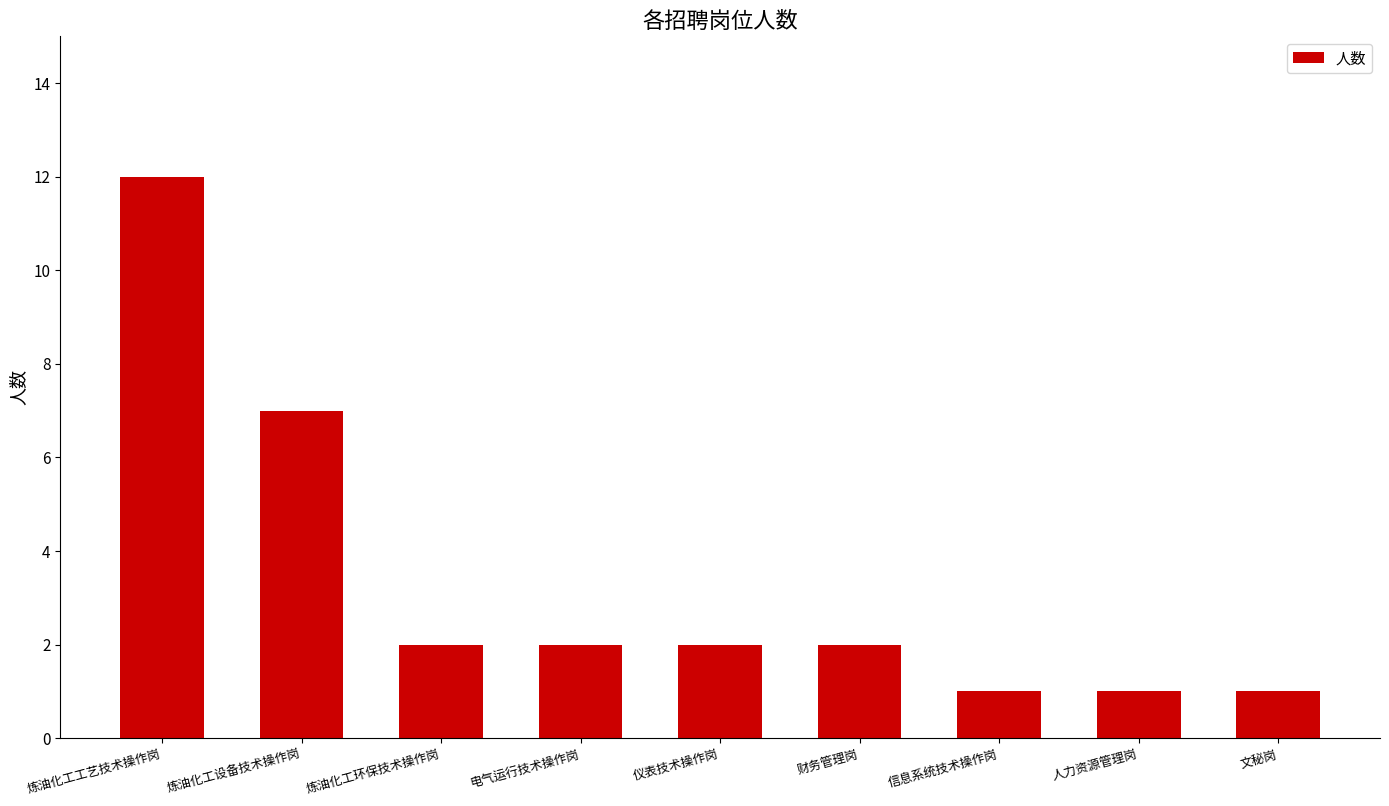

Reading right to left, what are all the values shown in this chart?

1	1	1	2	2	2	2	7	12